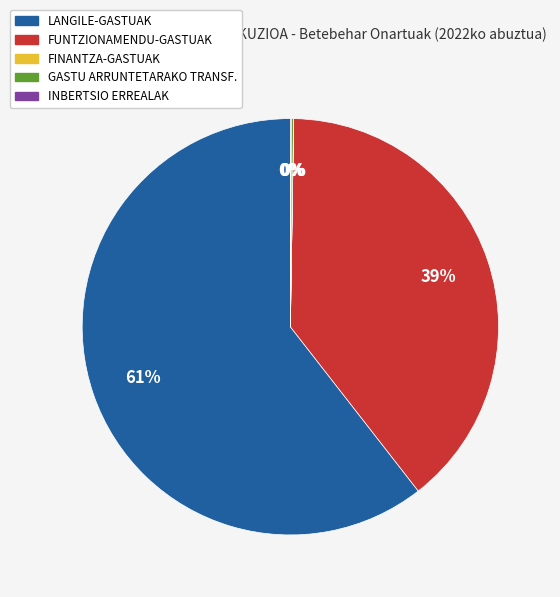

Is there a majority slice in this chart?

Yes